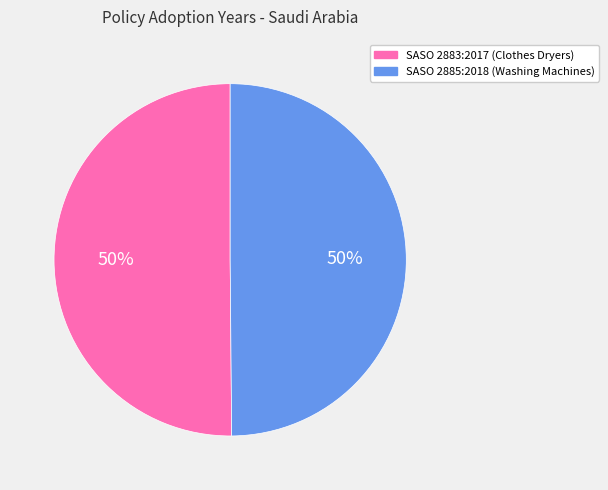

To the nearest percent, what is the combined percentage of SASO 2885:2018 (Washing Machines) and SASO 2883:2017 (Clothes Dryers)?

100%